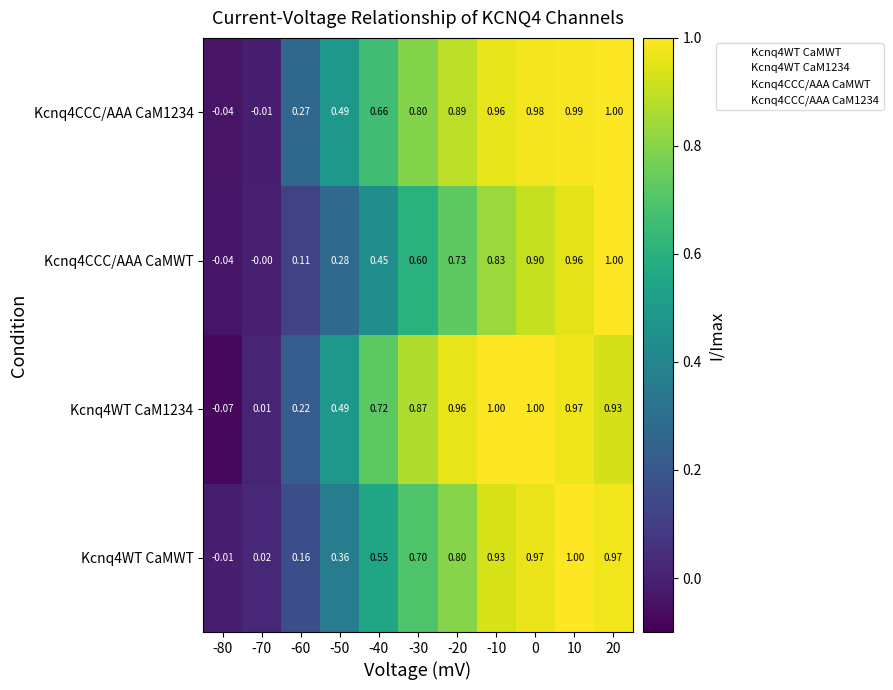

At how many categories does at least one series exceed 0?

10